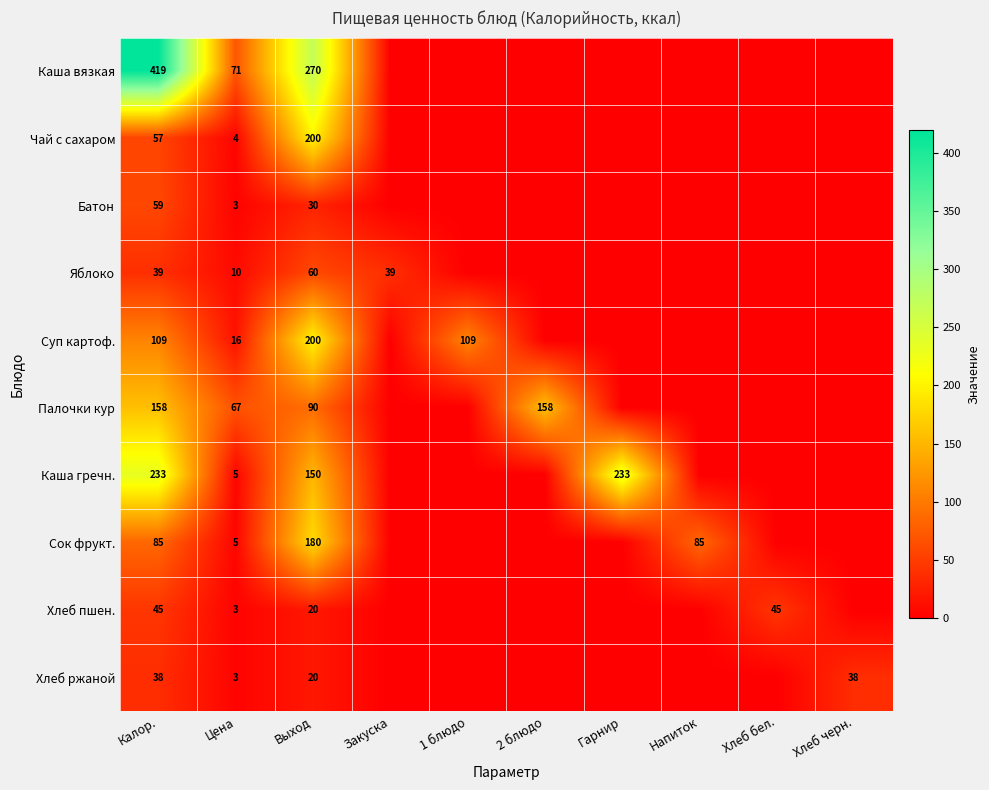

How many categories are shown in the chart?

10